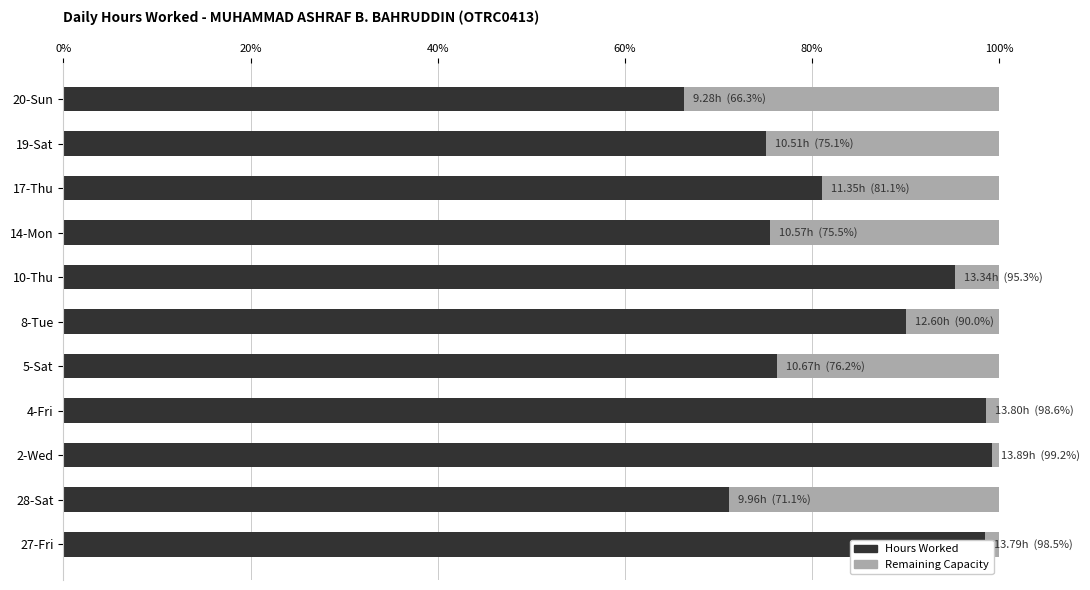

What is the sum of all Hours Worked values?

926.9